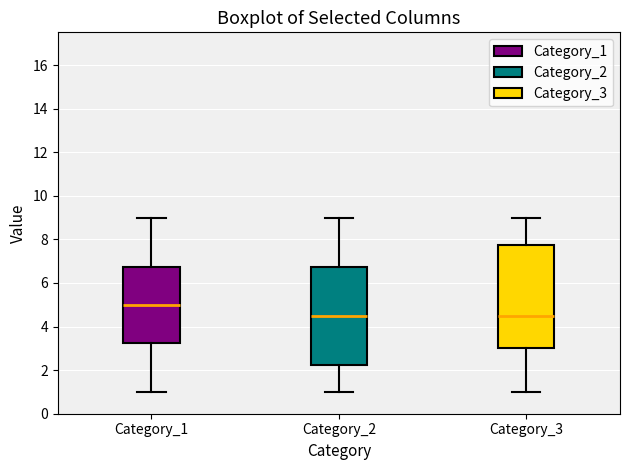

Reading left to right, transcribe this box plot: for each box, give where its median line is, the range the box spans, and where its two whiskers end, as read against the y-axis. The values are not printed on the chart, so give them approximately, as read against the axis.

Category_1: median 5.0, box 3.2 to 6.8, whiskers 1.0 to 9.0
Category_2: median 4.6, box 2.2 to 6.8, whiskers 1.0 to 9.0
Category_3: median 4.6, box 3.0 to 7.8, whiskers 1.0 to 9.0